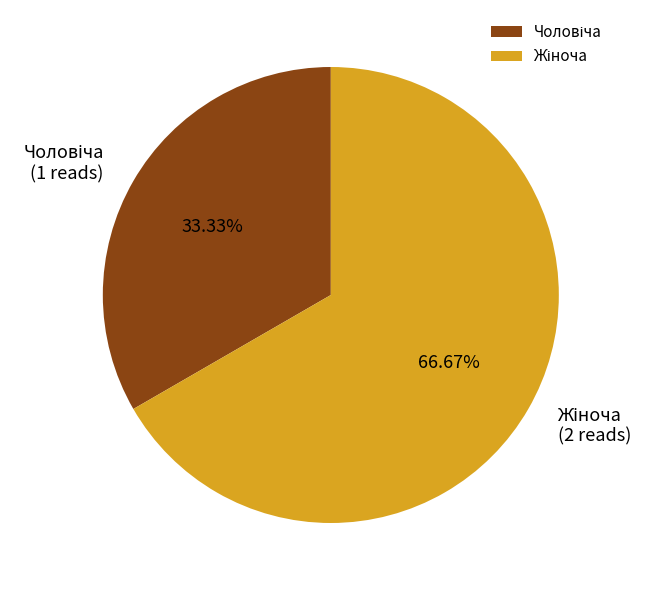

Count the number of slices in the pie.

2